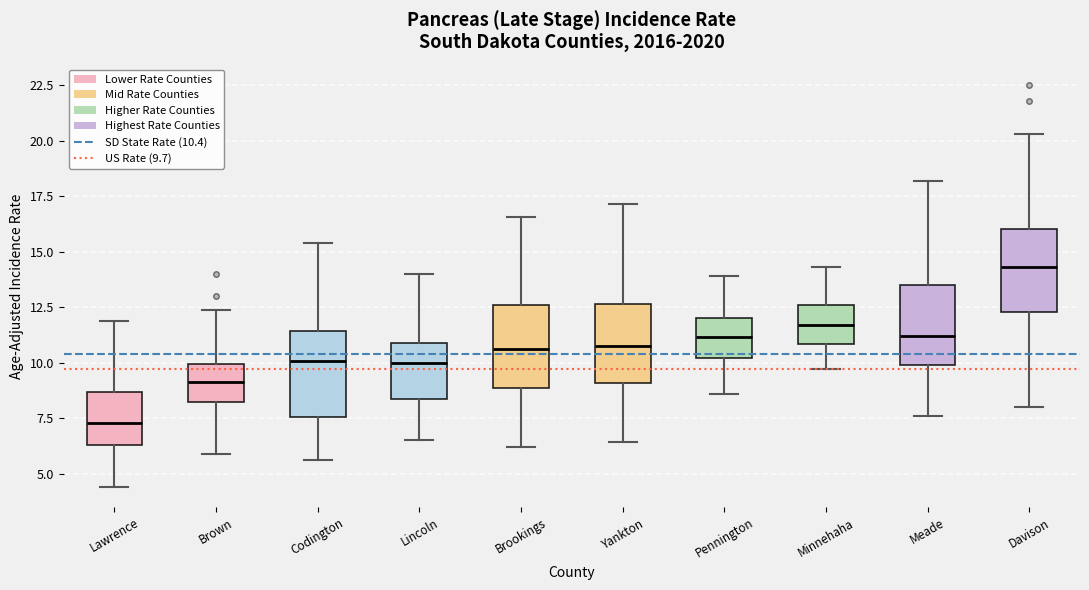

Where does the lower whisker of the box for Minnehaha end on the y-axis? The values are not printed on the chart, so give them approximately, as read against the axis.

9.5